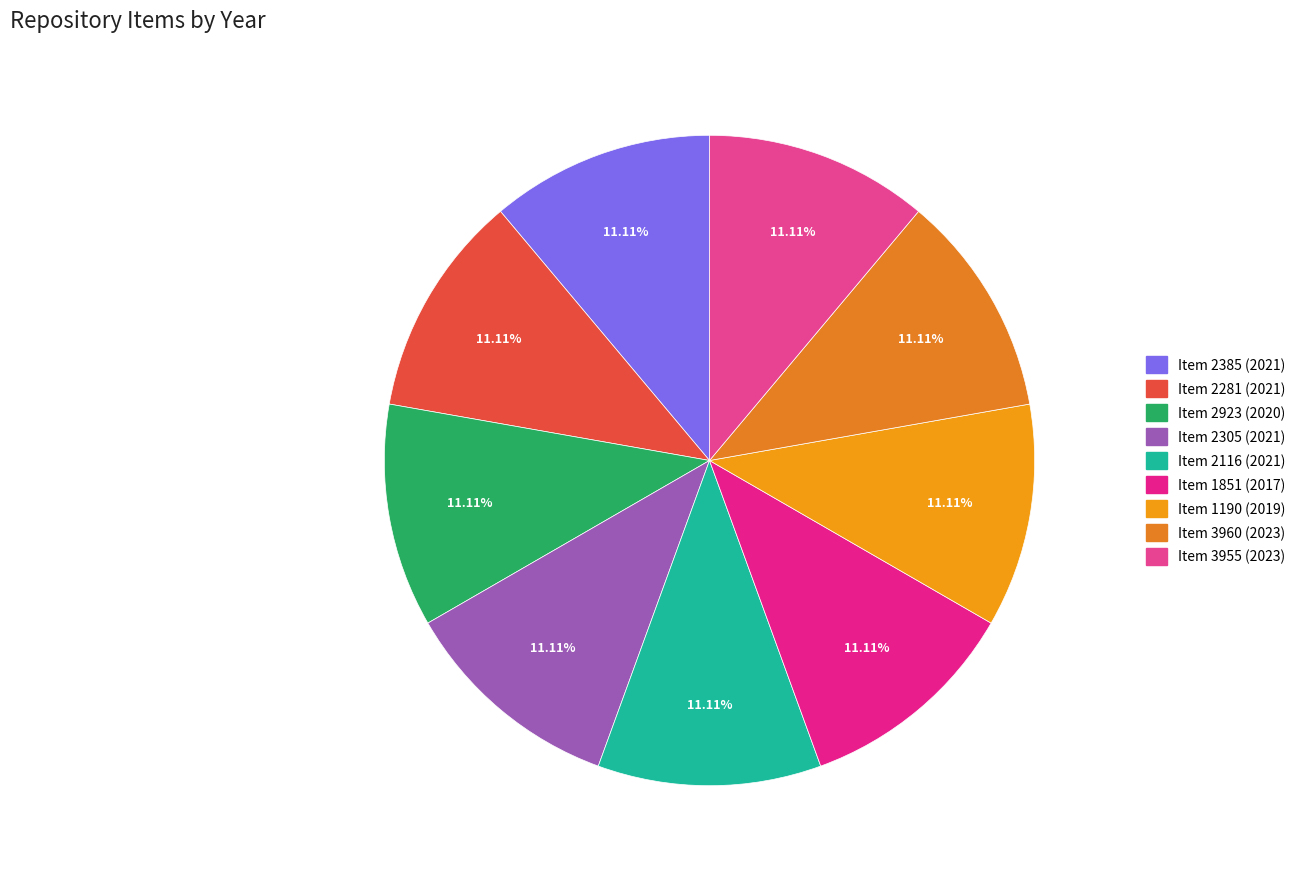

How many slices are in this pie chart?

9